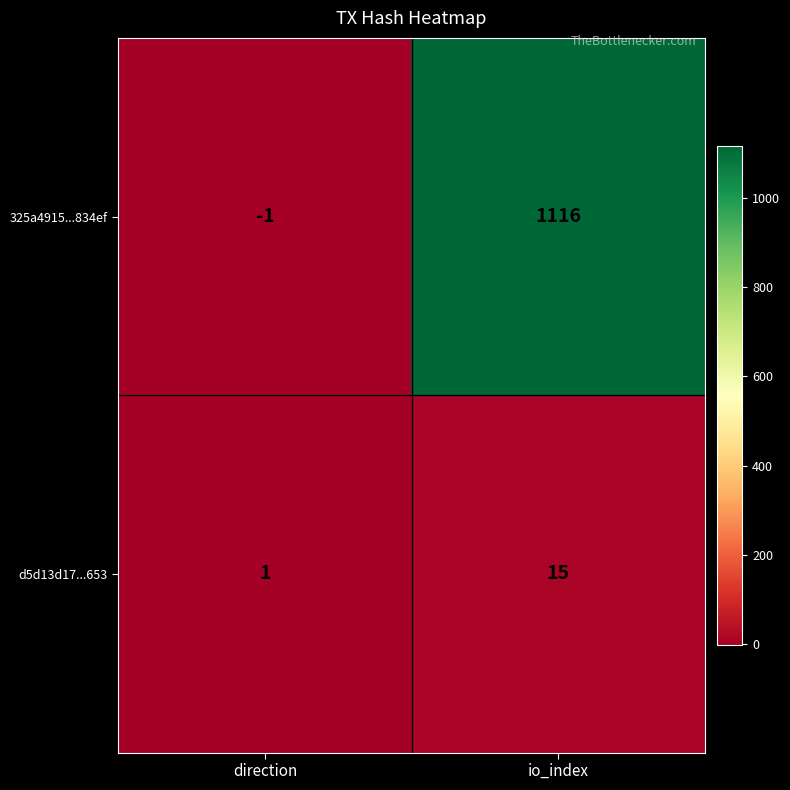

How many values in 325a4915...834ef are below zero?

1